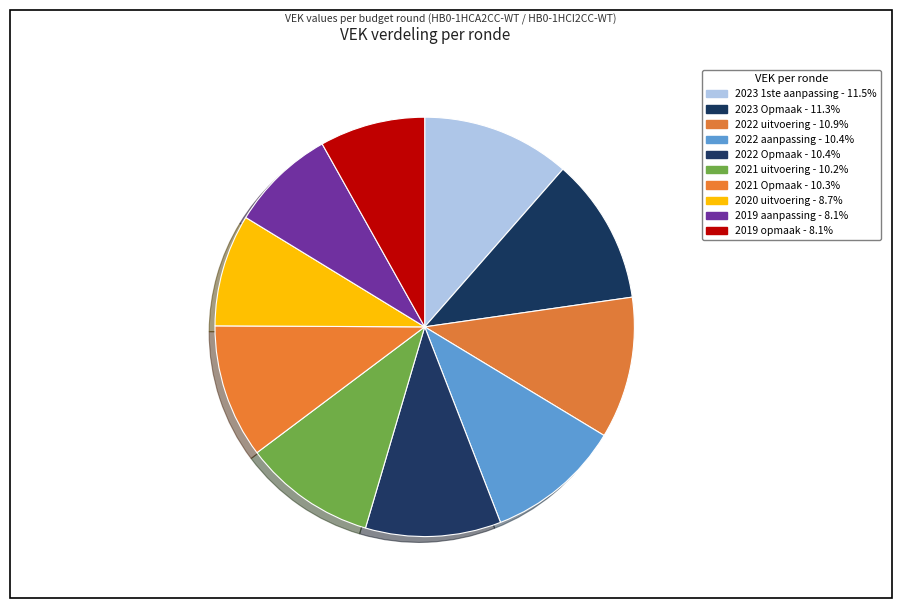

Is it true that 2019 opmaak is 8% of the pie?

True